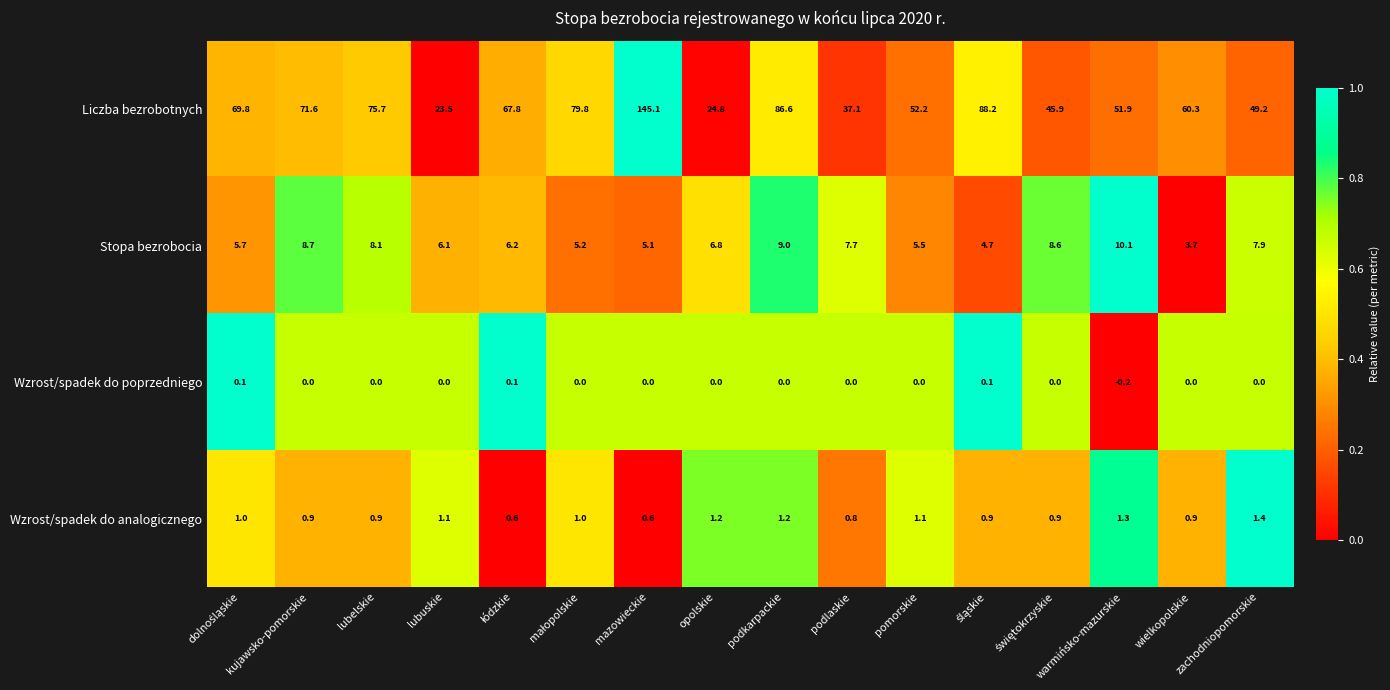

Which series has the largest total across all categories?

Liczba bezrobotnych